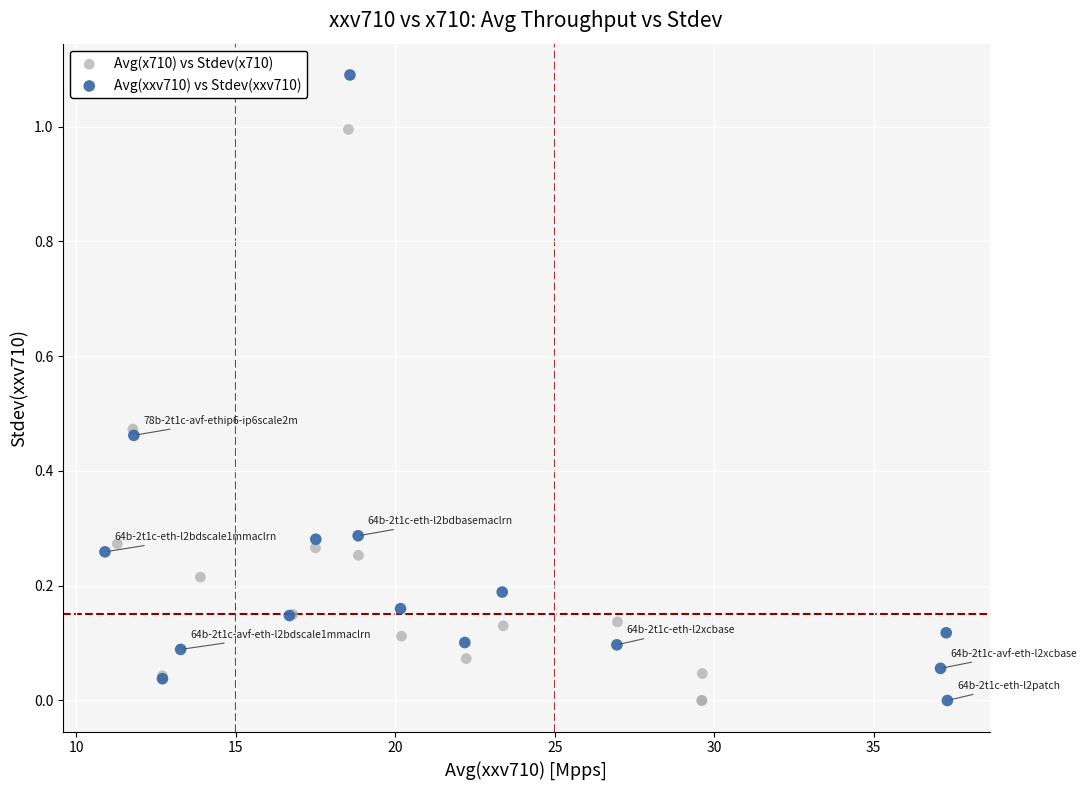

Which series contains the highest Y value?

Avg(xxv710) vs Stdev(xxv710)